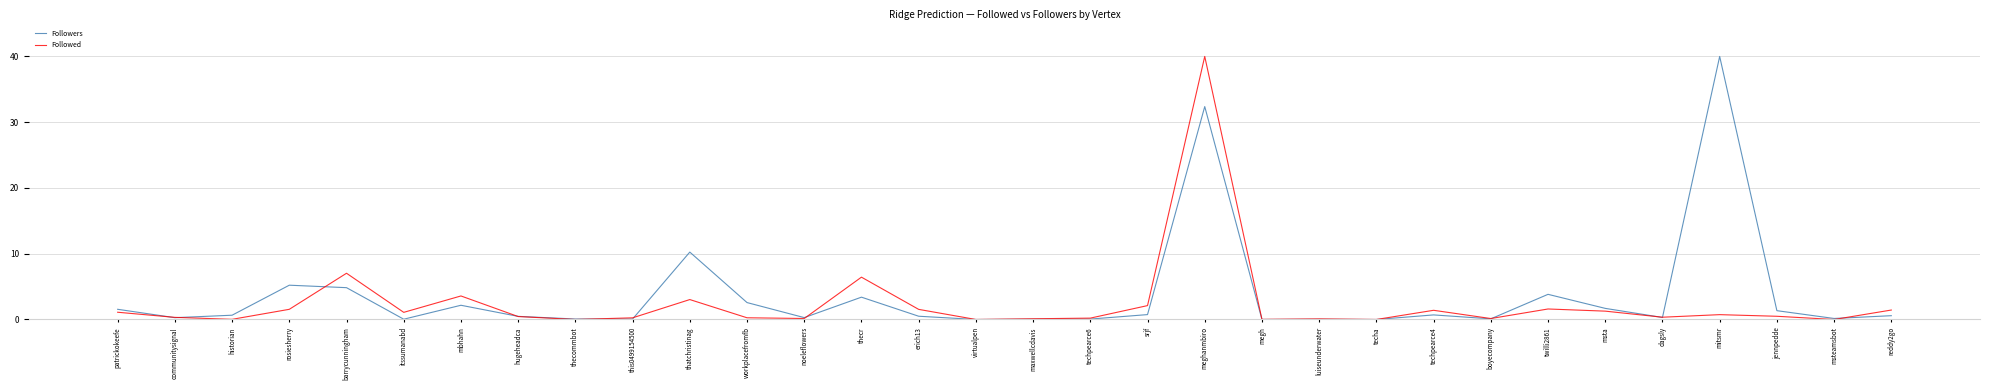

Which series changed the most between meghanmbiro and dagsly?

Followed